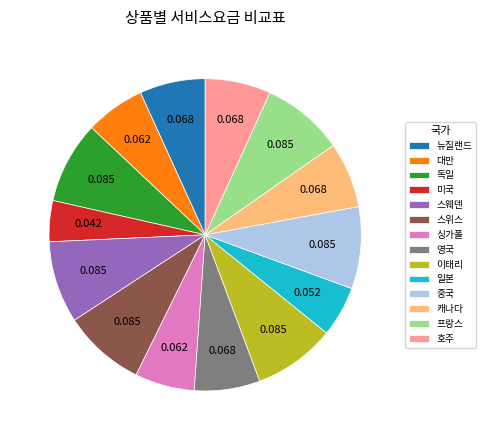

Between 대만 and 뉴질랜드, which is larger?

뉴질랜드